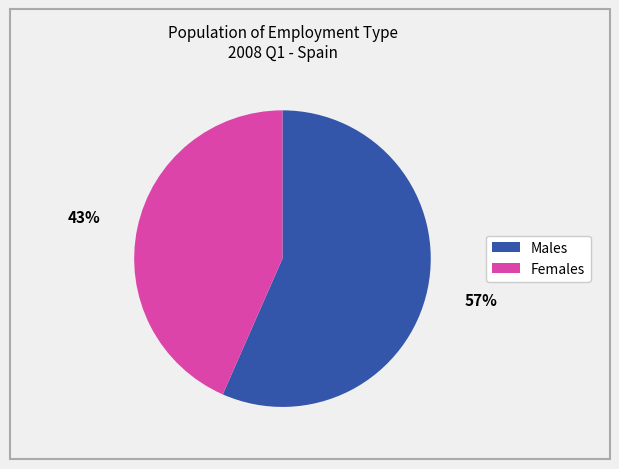

Does any single category account for the majority?

Yes